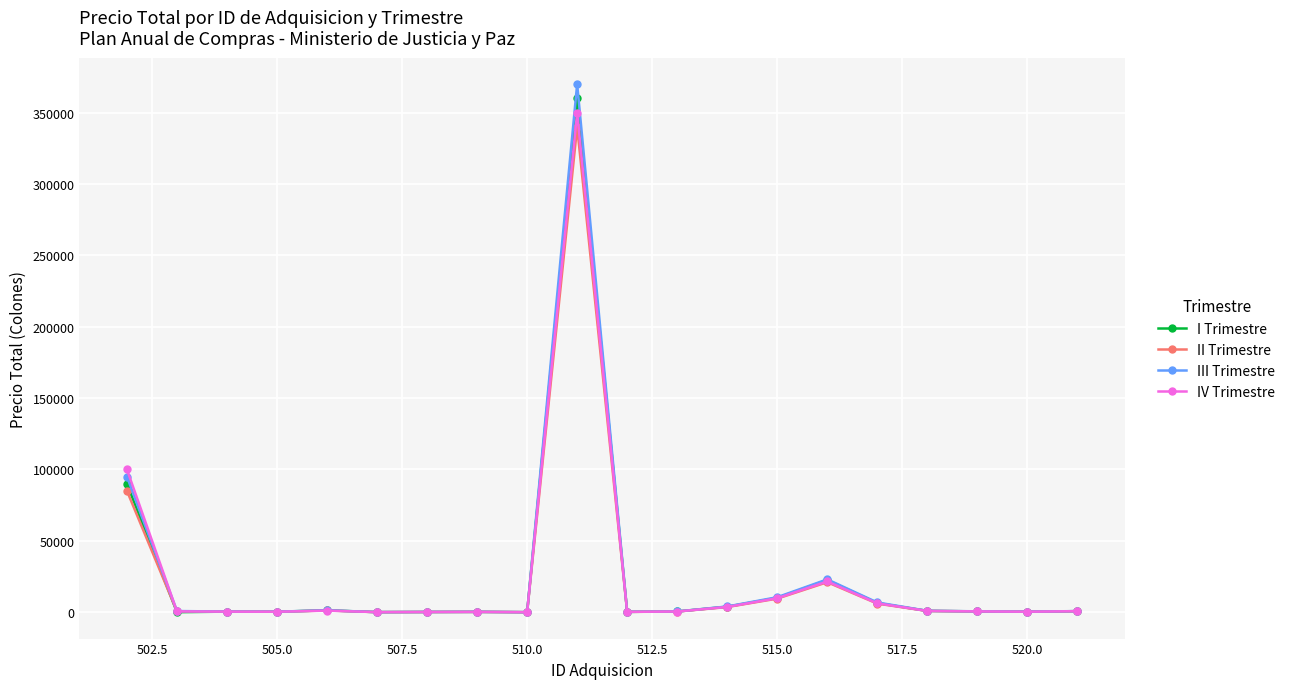

Which series has the widest spread of values?

III Trimestre